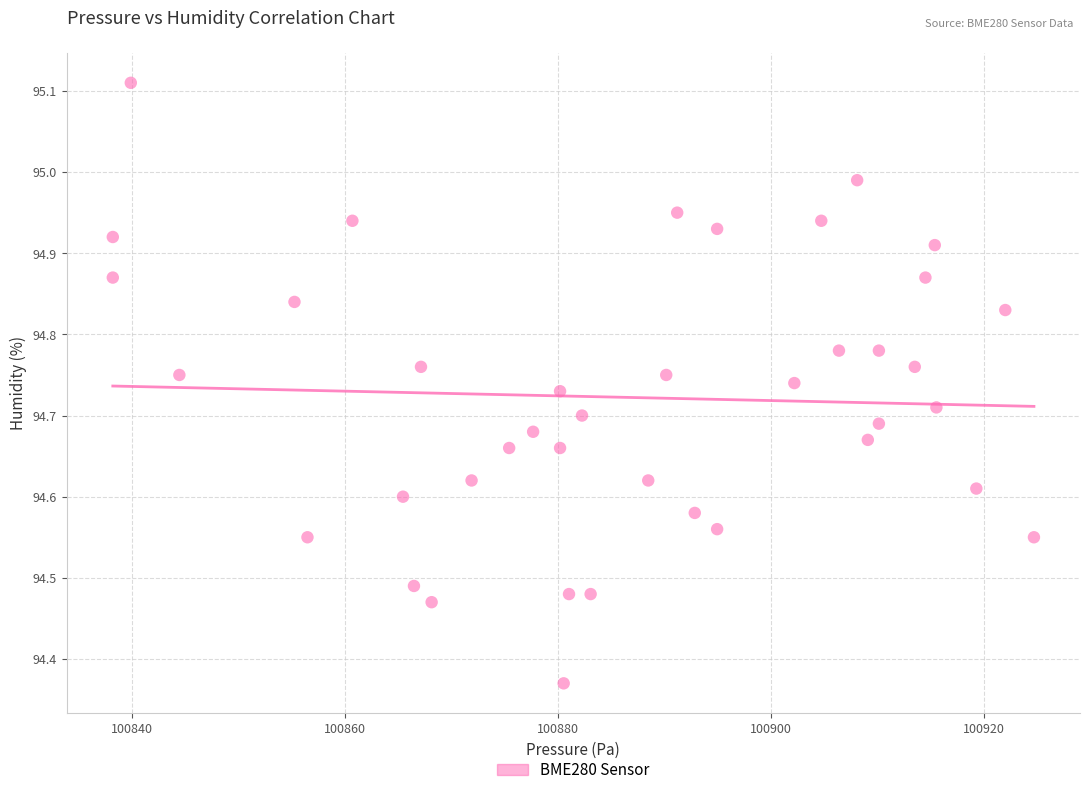

What is the range of Y values (max minus min)?

0.7